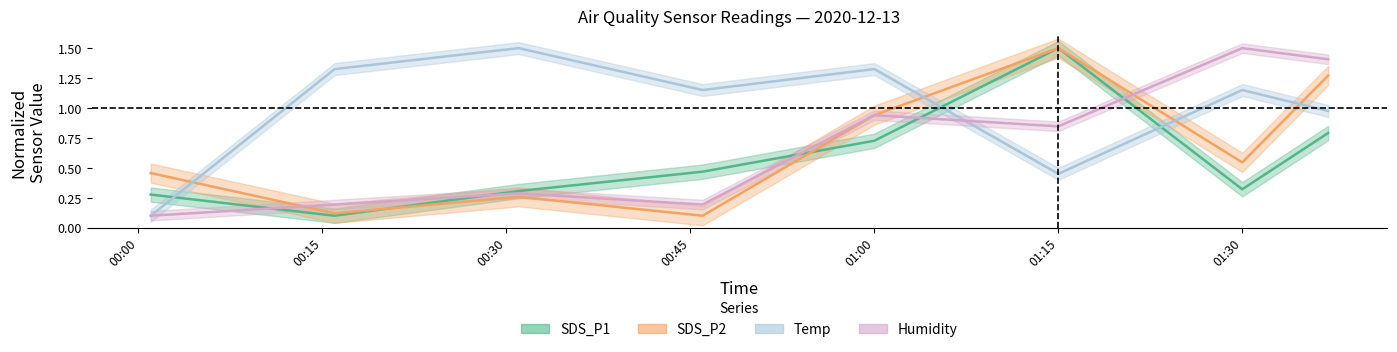

Which series has the largest total across all categories?

Temp